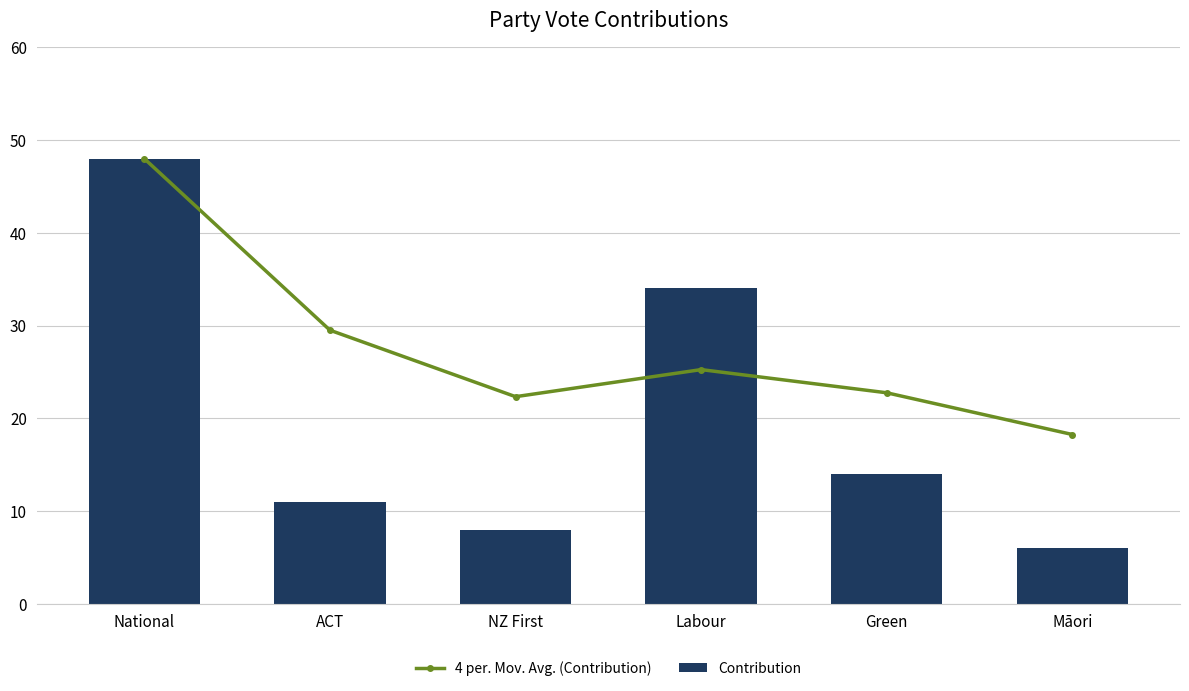

What is the difference between the Contribution values at Māori and Green?

8